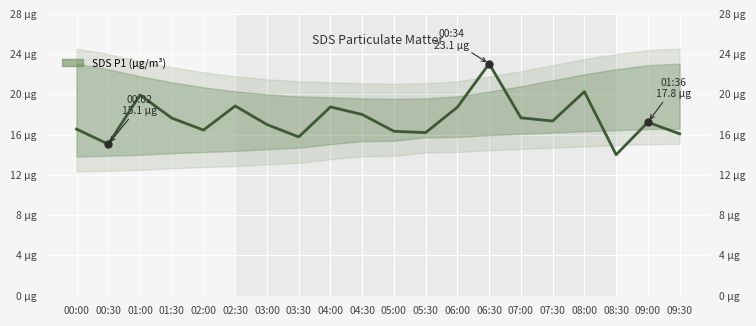

What is the difference between the maximum and minimum values?

9.1